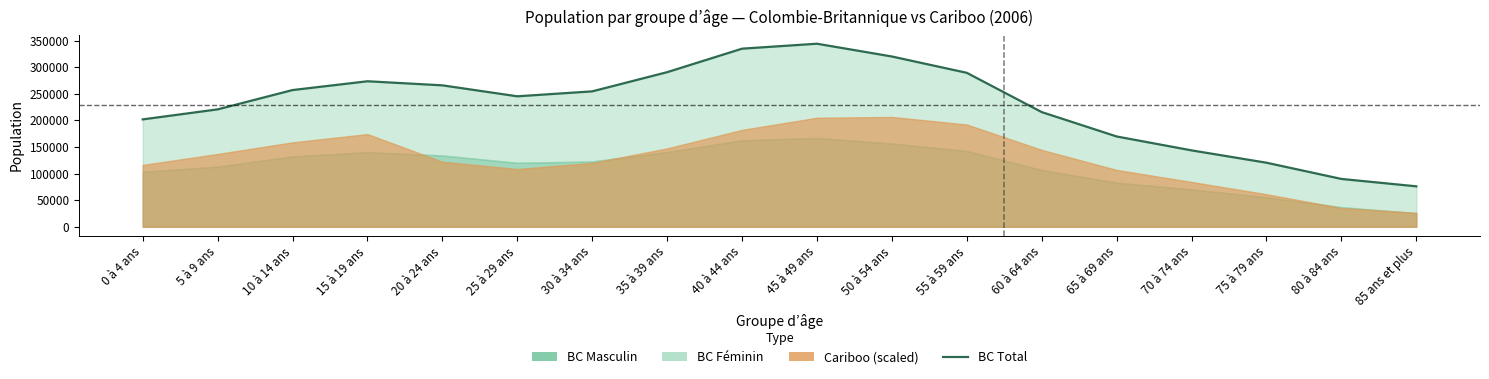

What is the label of the 11th point from the left?

50 à 54 ans